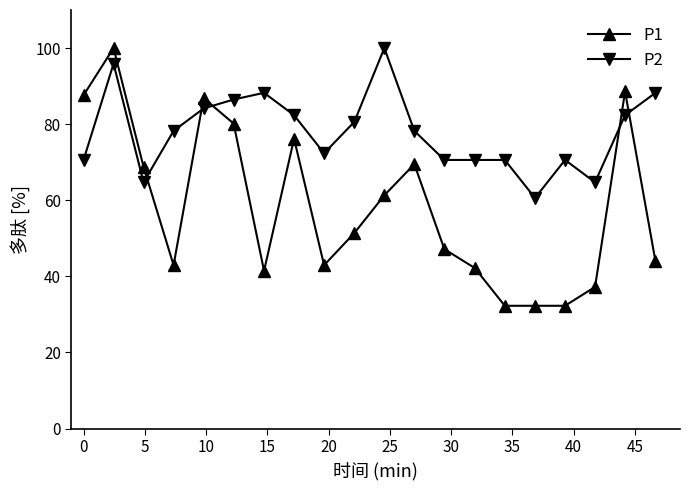

Reading right to left, transcribe all the data shown in this chart.

P1: 43.9	88.6	37.2	32.3	32.3	32.3	42.2	47.1	69.5	61.3	51.4	42.9	76.2	41.4	80.1	86.8	42.9	68.7	100.0	87.6
P2: 88.2	82.4	64.7	70.6	60.6	70.6	70.6	70.6	78.2	100.0	80.6	72.4	82.4	88.2	86.5	84.1	78.2	64.7	95.9	70.6